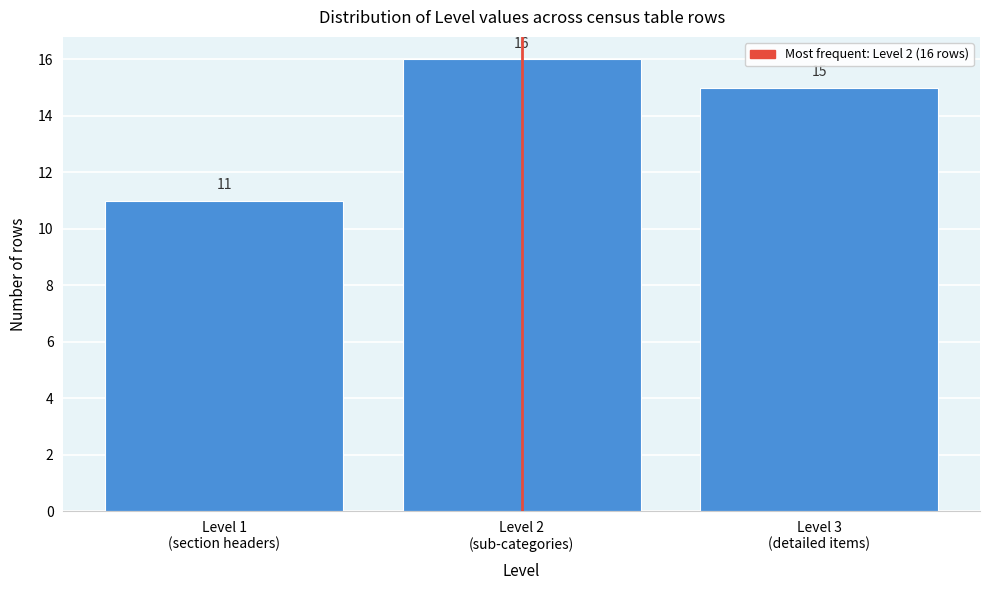

Reading right to left, extract all data points from this chart.

15	16	11